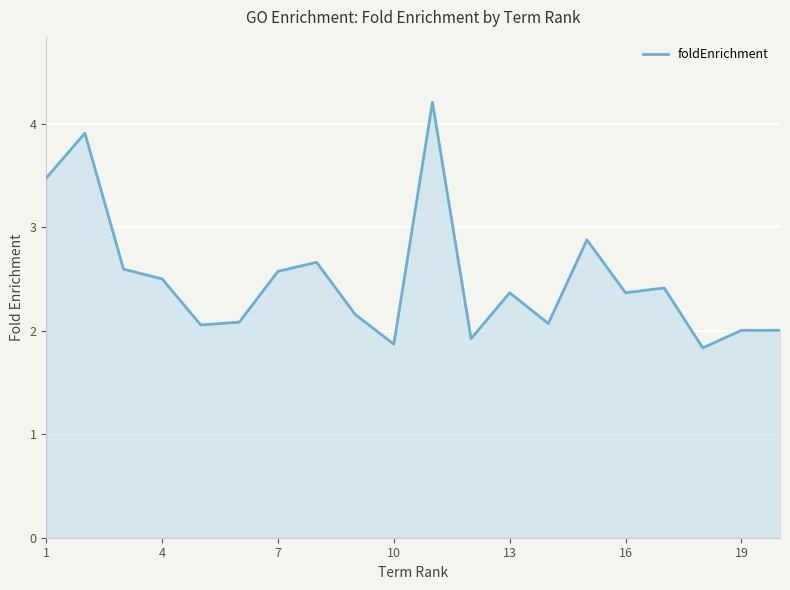

What is the minimum value shown in the chart?

1.8